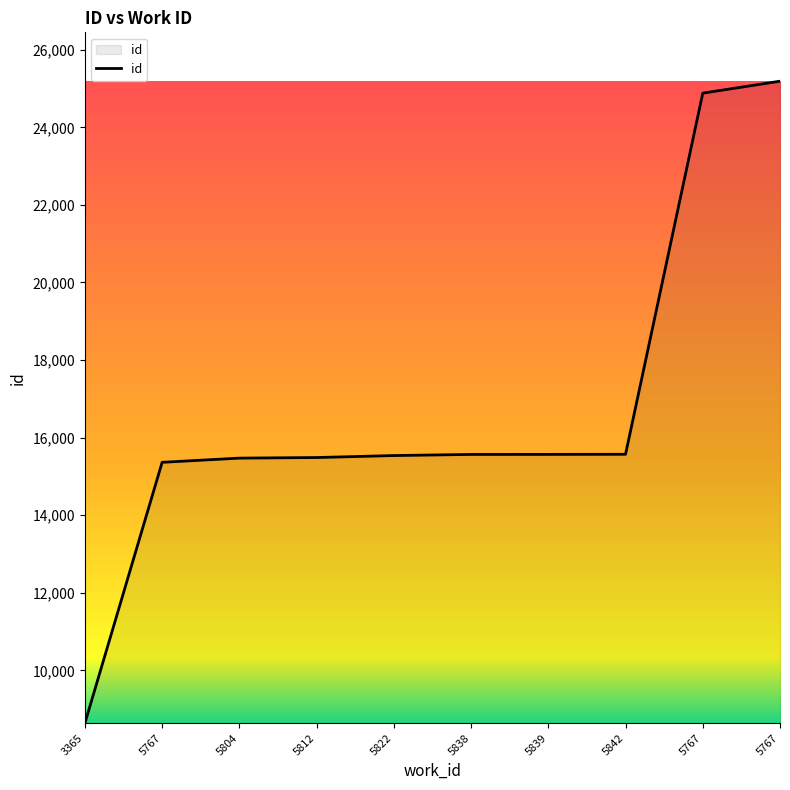

How many lines are shown in the chart?

1